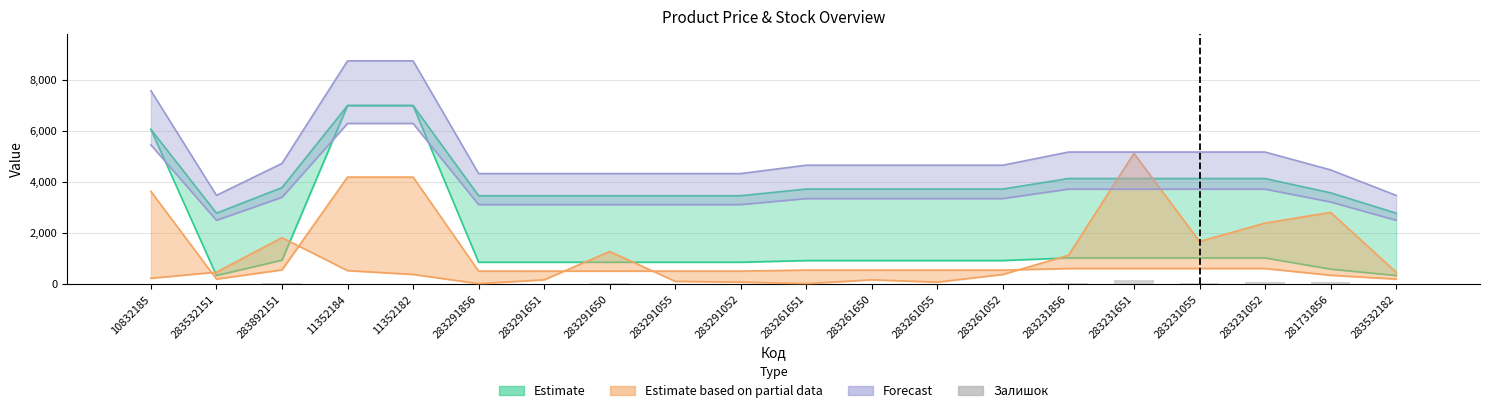

The chart shows a value of 8 at 283261650. True or false?

False